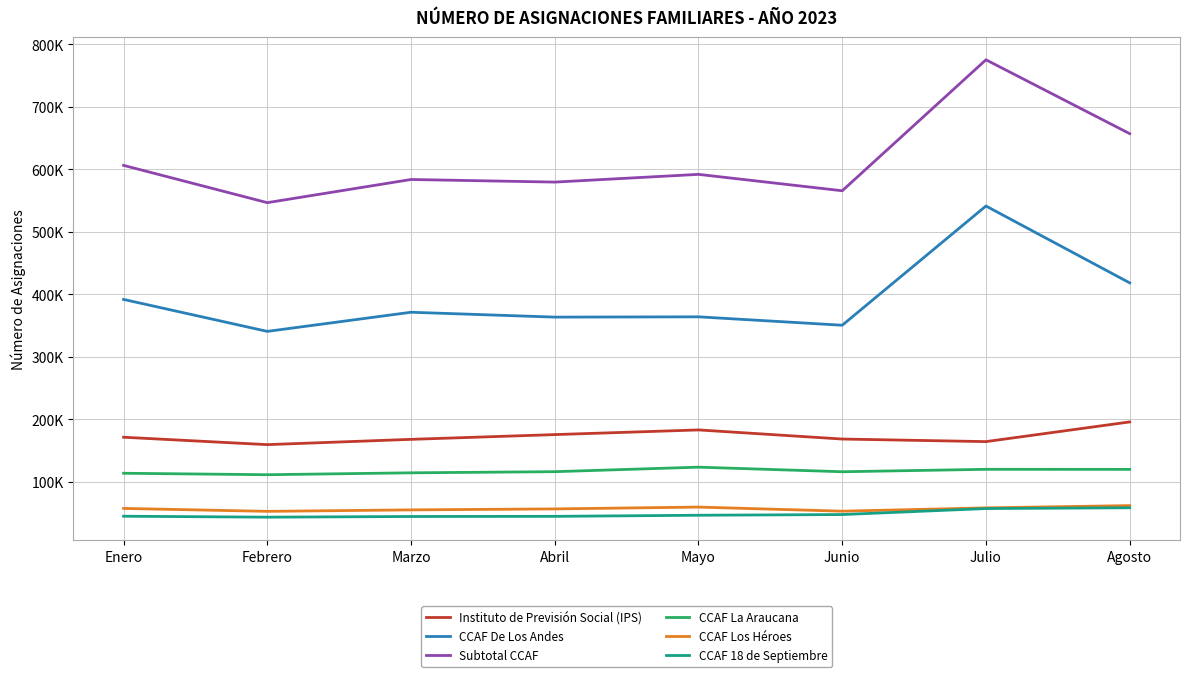

Which series has the largest range (max minus min)?

Subtotal CCAF